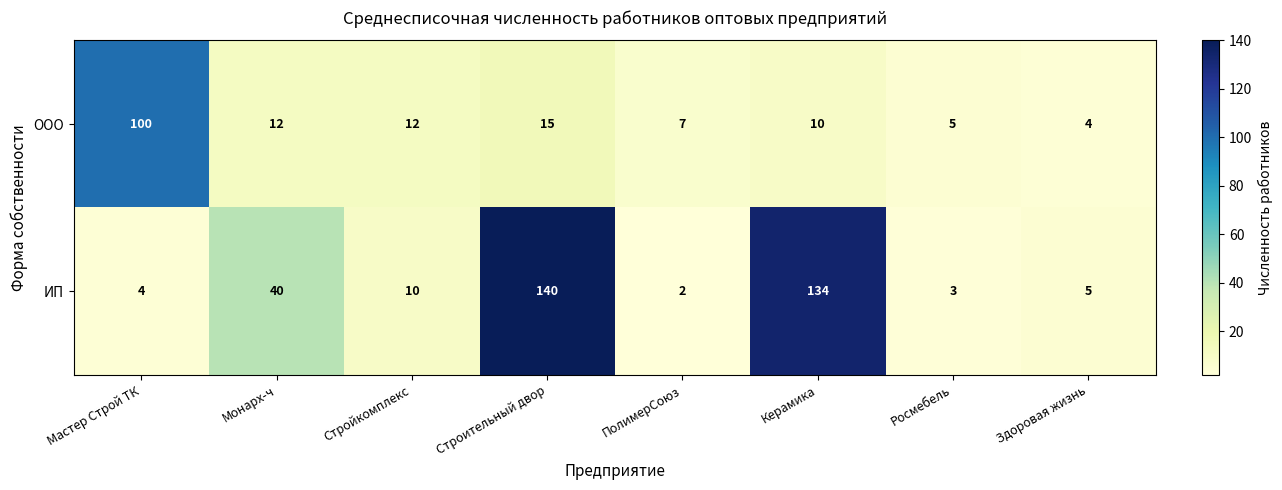

Which label corresponds to the largest value in the chart?

Строительный двор